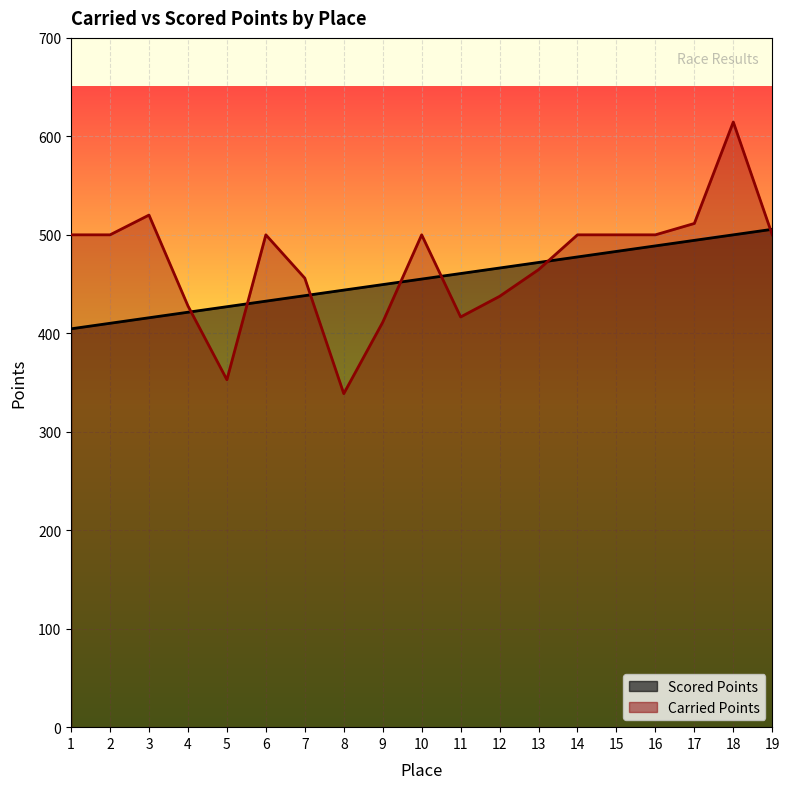

What are all the series names shown in the legend?

Carried Points, Scored Points